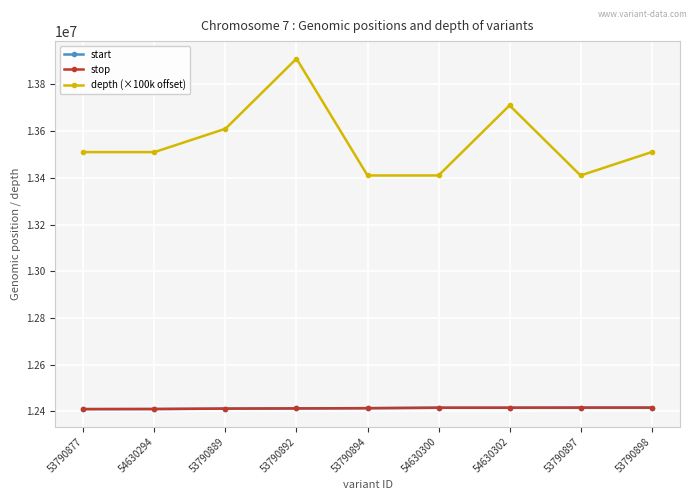

The stop series shows 8611736 at 53790898. True or false?

False